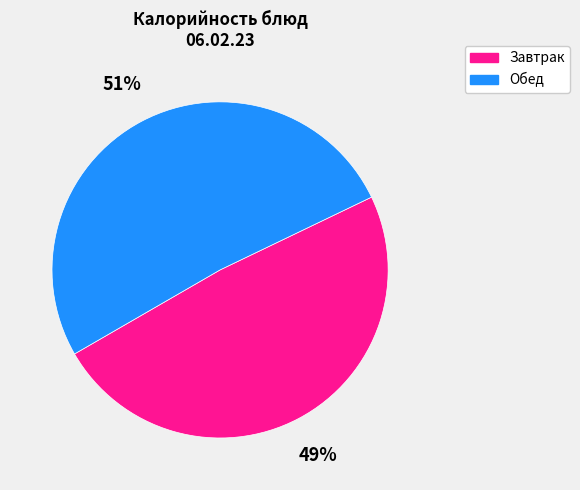

To the nearest percent, what is the difference between the largest and smallest slice percentages?

2%